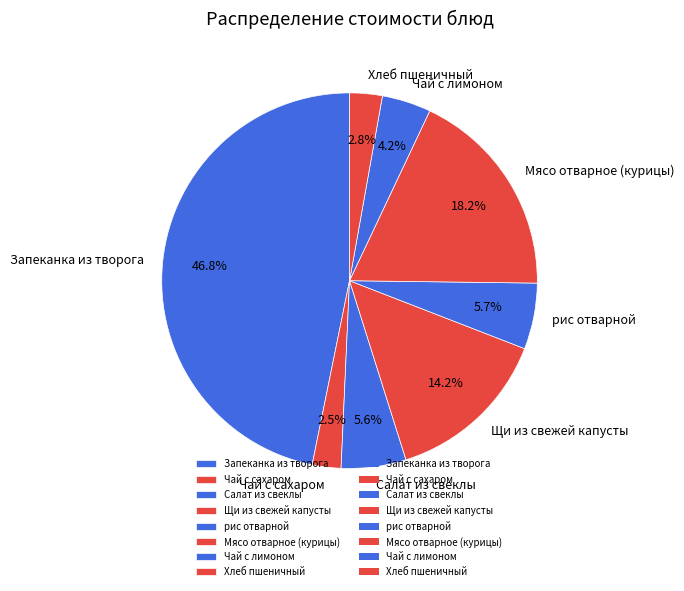

What percentage is NOT represented by рис отварной?

94.3%